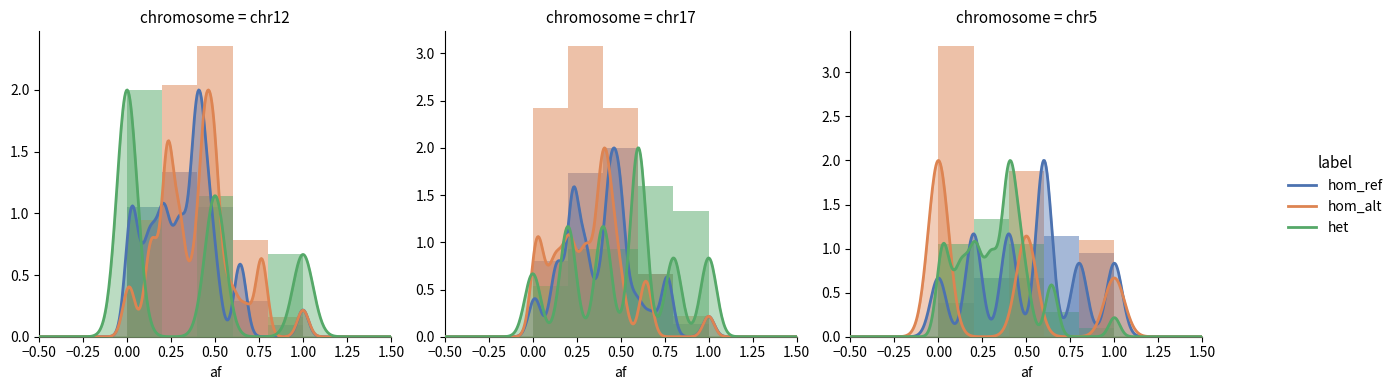

What is the sum of all het values?

3.8